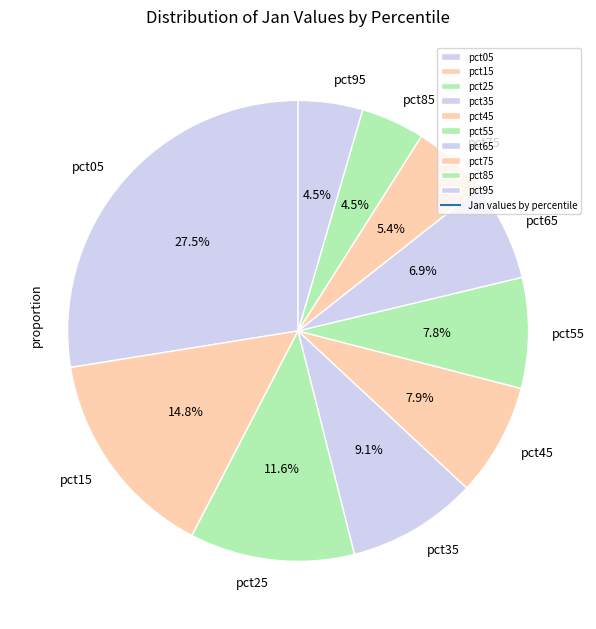

Is it true that pct25 is 12% of the pie?

True